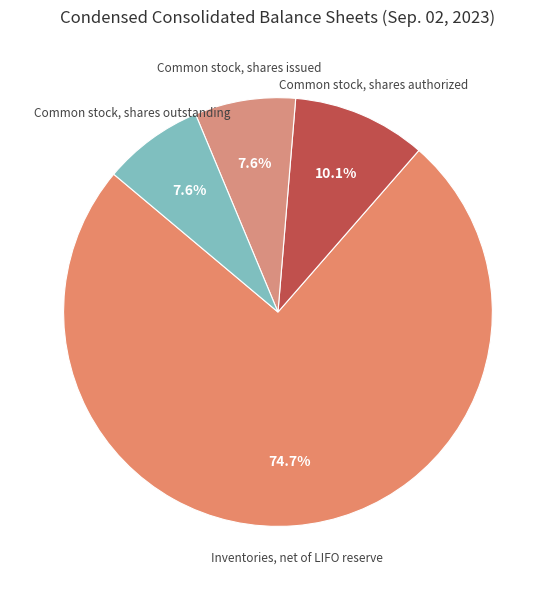

Which category has the biggest portion of the pie?

Inventories, net of LIFO reserve